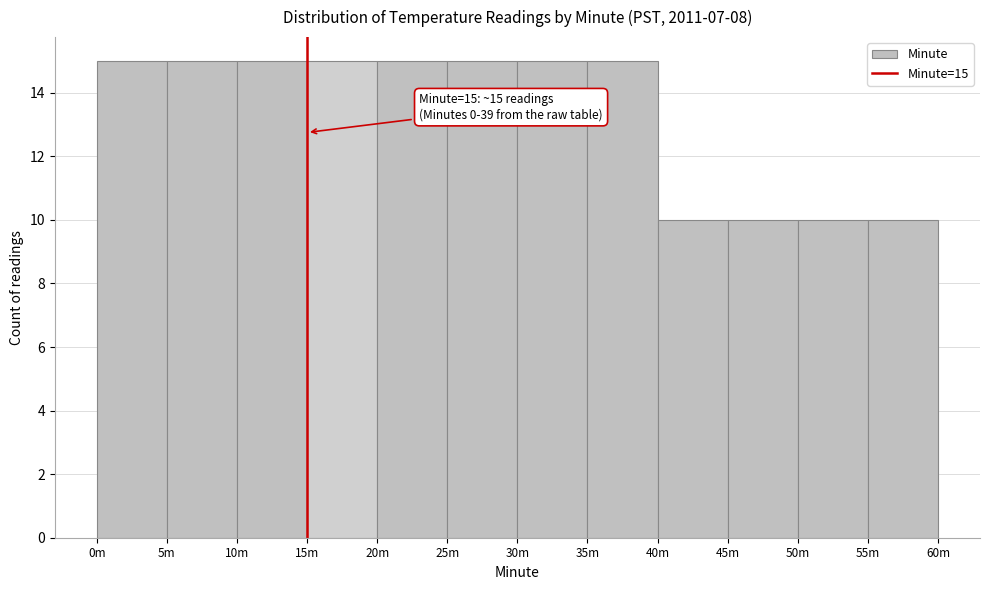

Reading right to left, list all the values displayed in this chart.

10	10	10	10	15	15	15	15	15	15	15	15